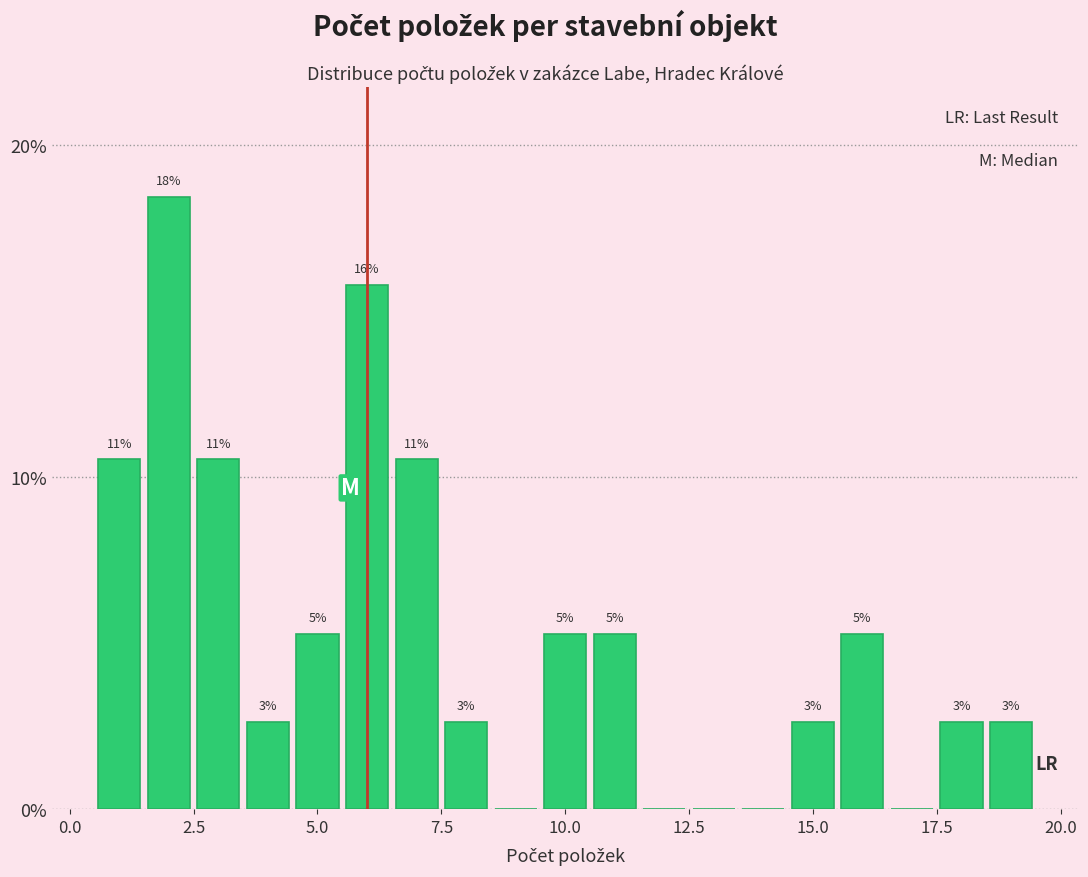

Read against the x-axis, roughly where is the centre of the tallest bar?

2.0